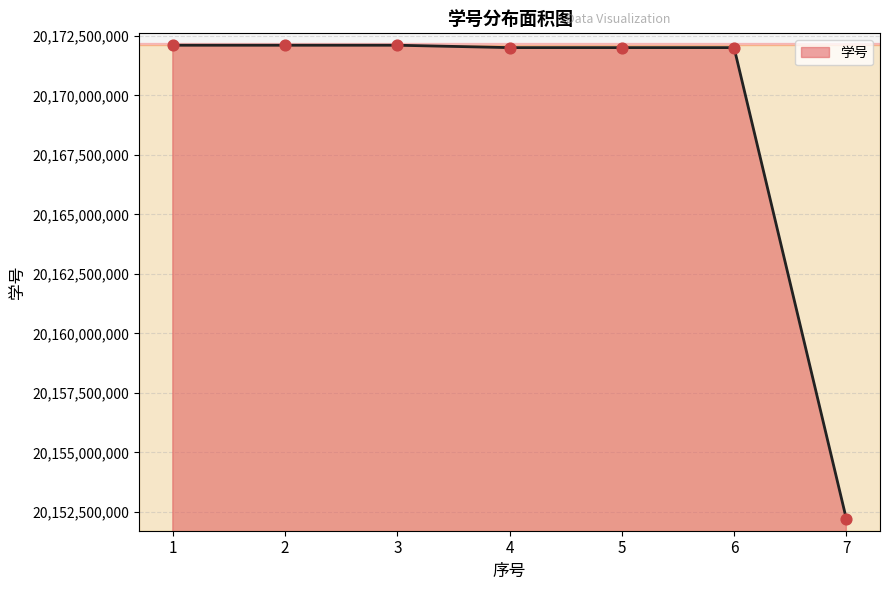

What is the change in value from 5 to 6?

+11